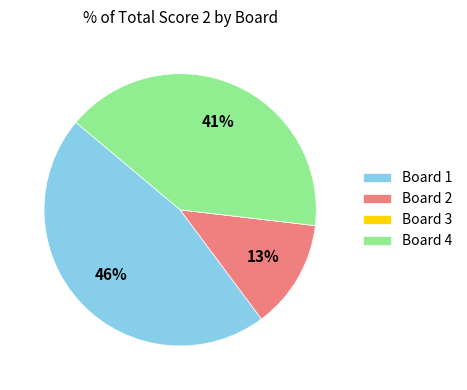

What is the largest slice in the pie chart?

Board 1